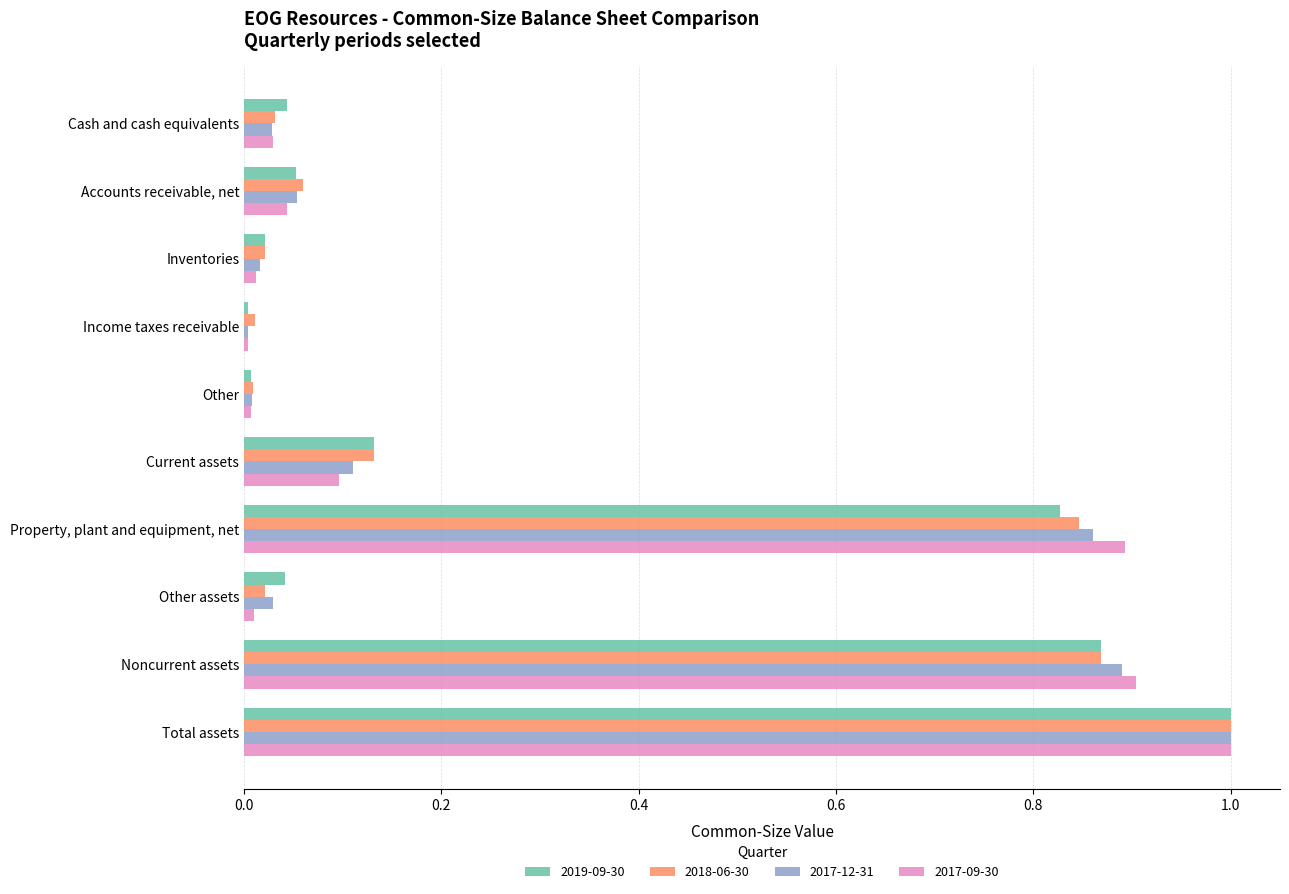

True or false: 2017-09-30 has a value of 0.1 at Accounts receivable, net.

False